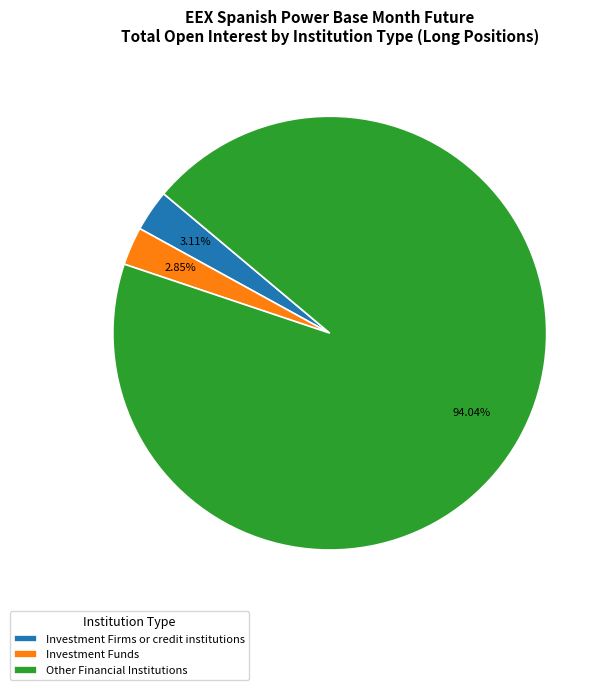

What percentage do Other Financial Institutions and Investment Funds together represent?

96.9%